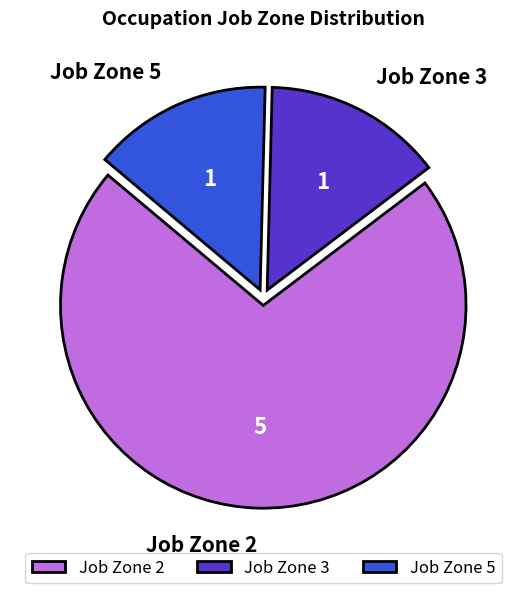

Combined, do Job Zone 2 and Job Zone 5 account for over 50%?

Yes